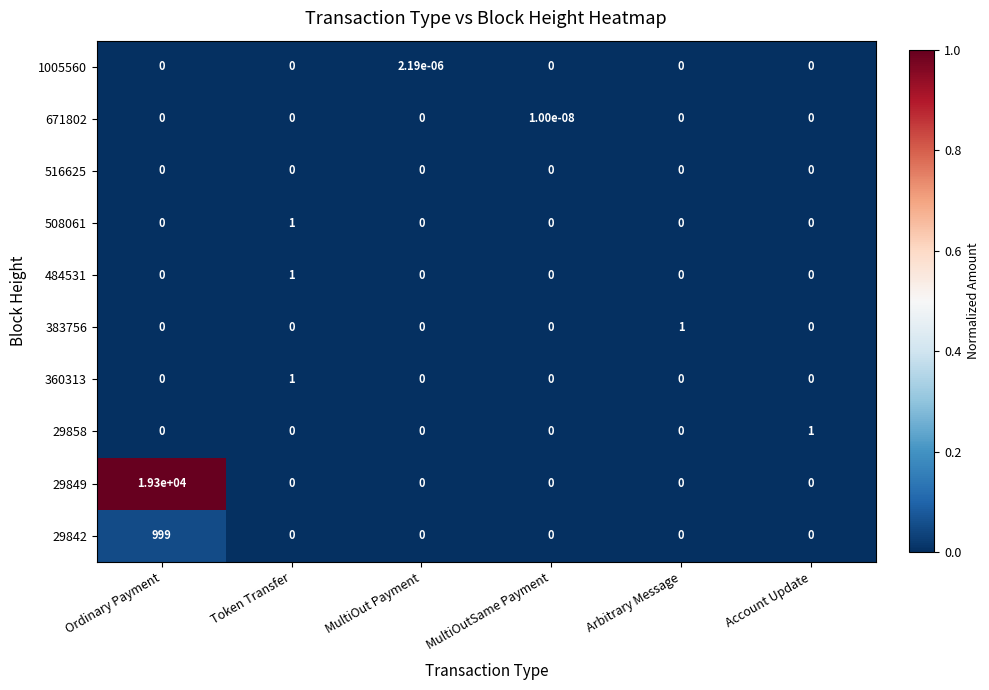

At which category does the chart reach its peak across all series?

Ordinary Payment